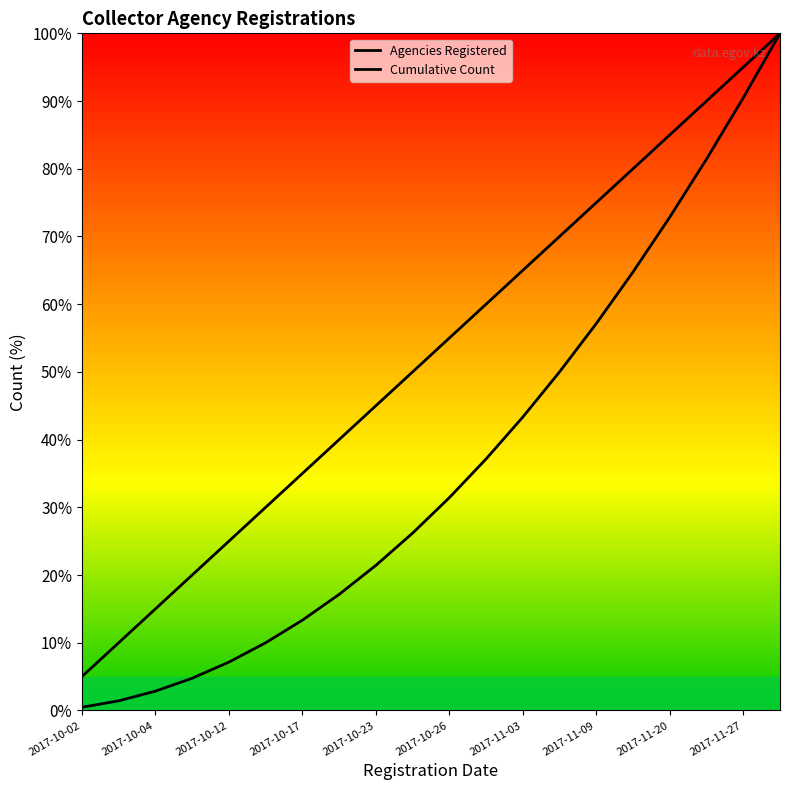

Does the chart display data point markers on the line(s)?

No